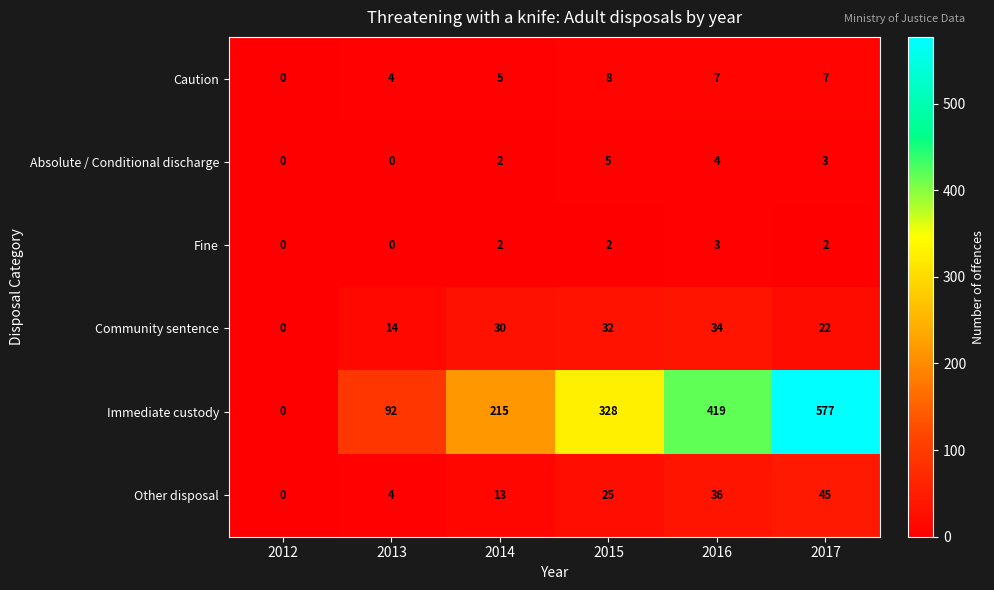

List the series in order of their peak value, highest first.

Immediate custody, Other disposal, Community sentence, Caution, Absolute / Conditional discharge, Fine